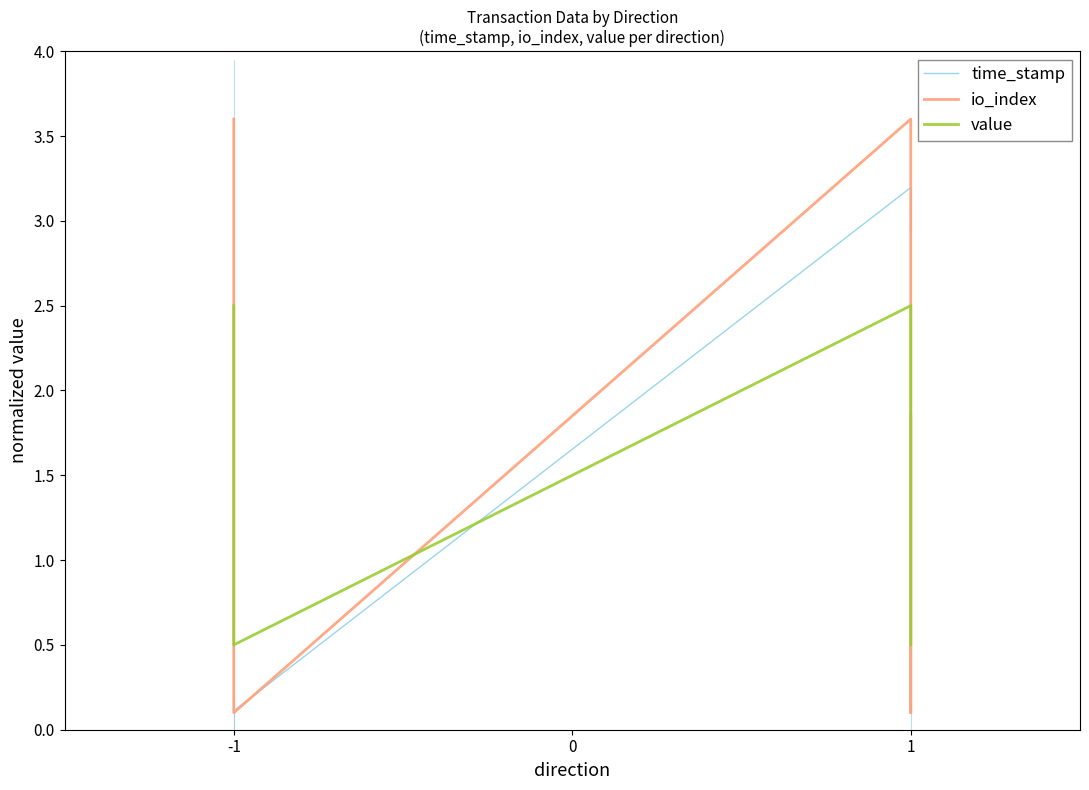

Between which two adjacent categories do value and io_index first intersect?

-1 and -1